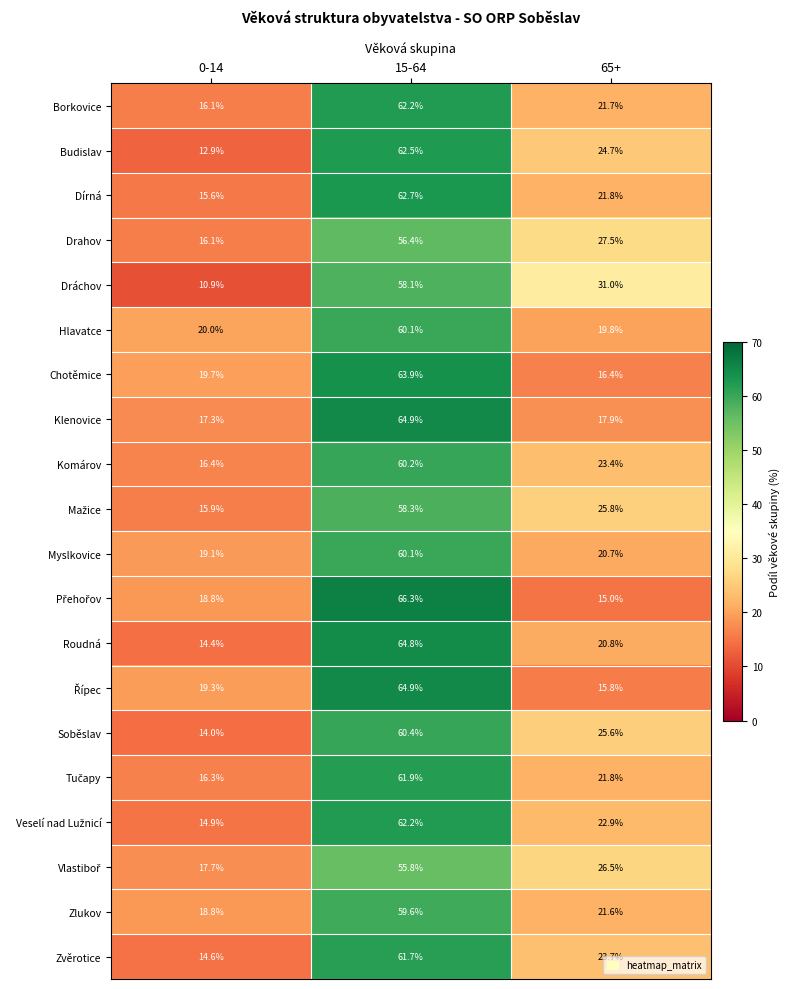

What is the minimum value shown in the chart?

10.9